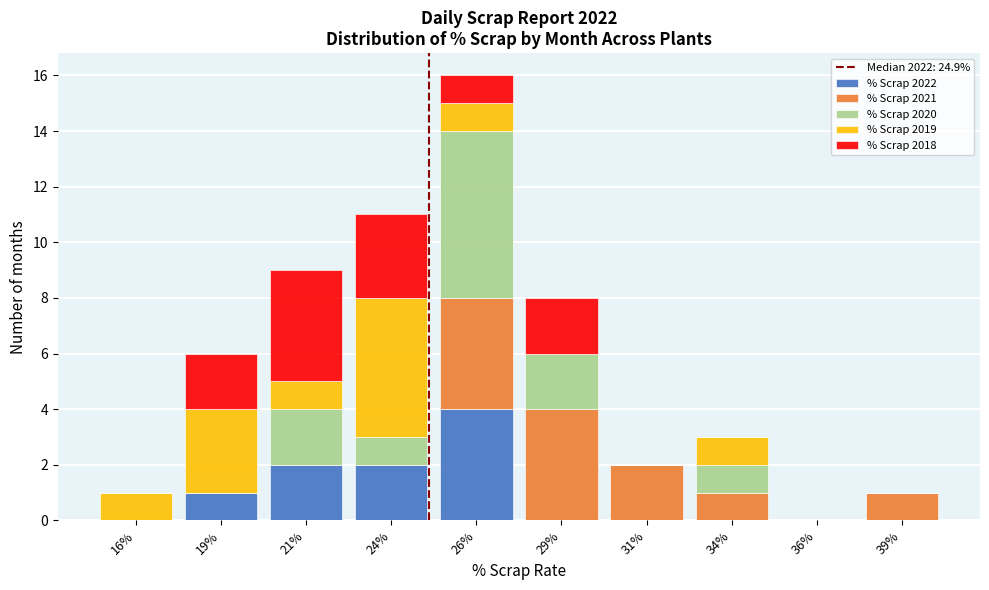

What is the total value across all series at 26%?

16